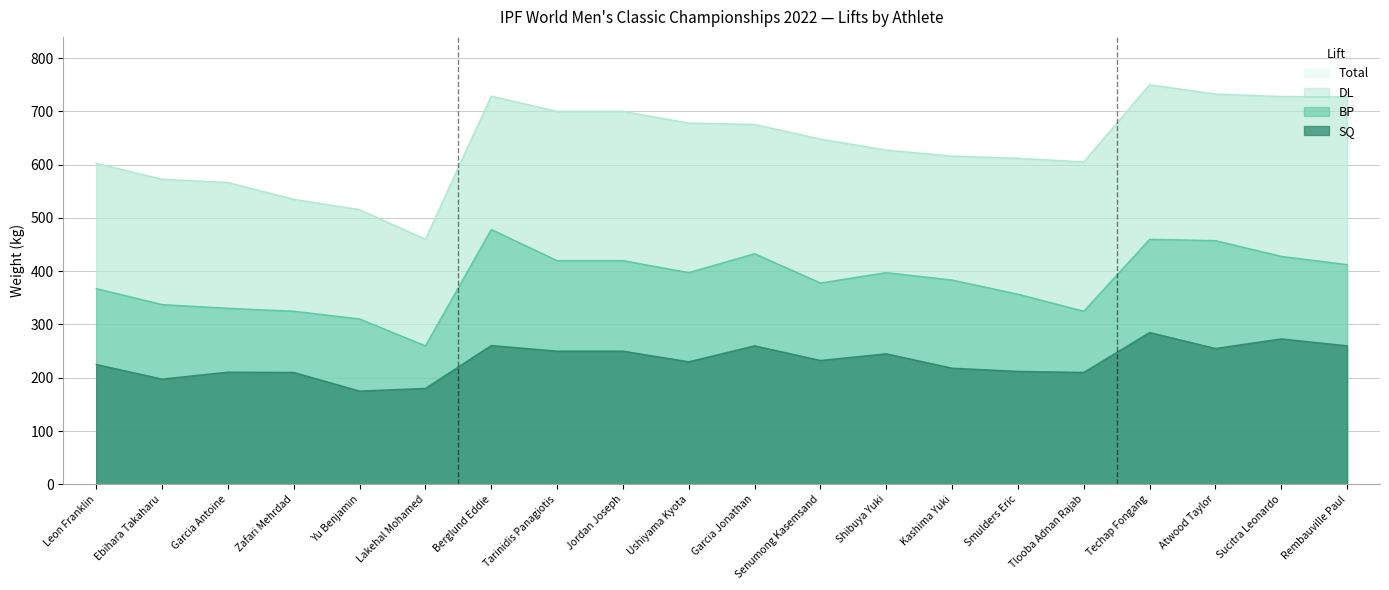

What value does the SQ series have at Atwood Taylor?

255.0